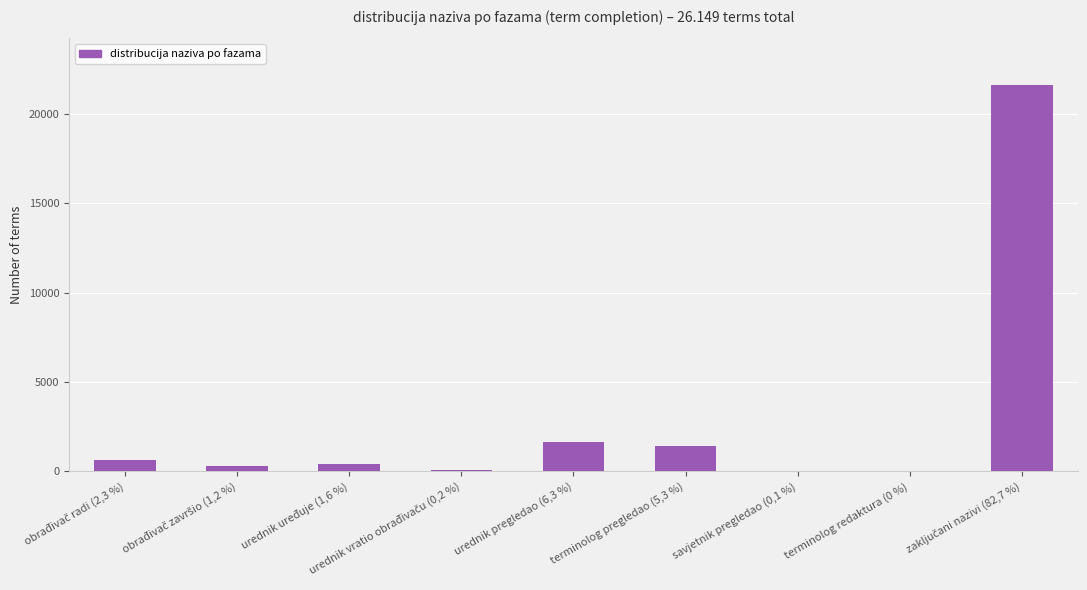

What is the greatest value displayed?

21646